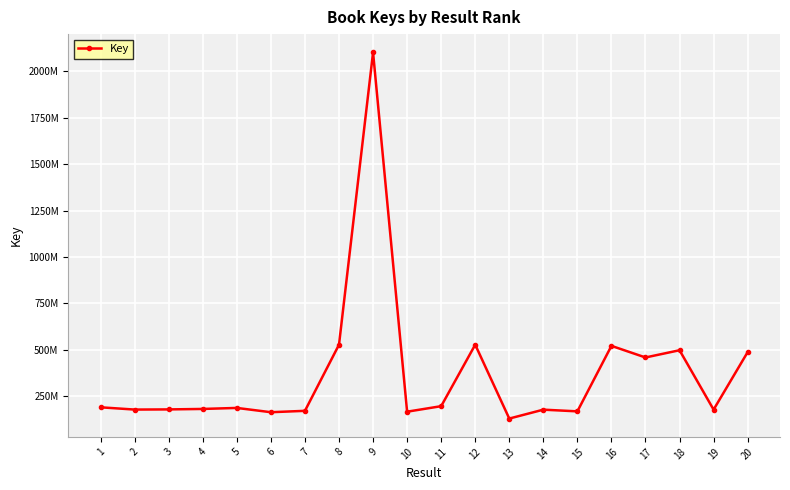

Does the chart have visible grid lines?

Yes